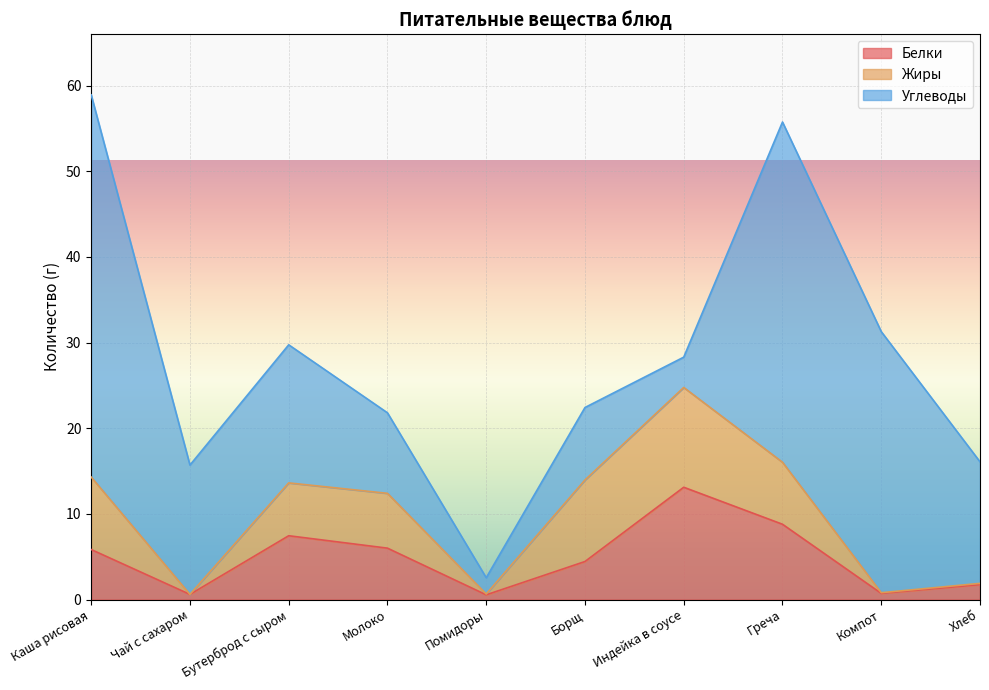

How many lines are shown in the chart?

3